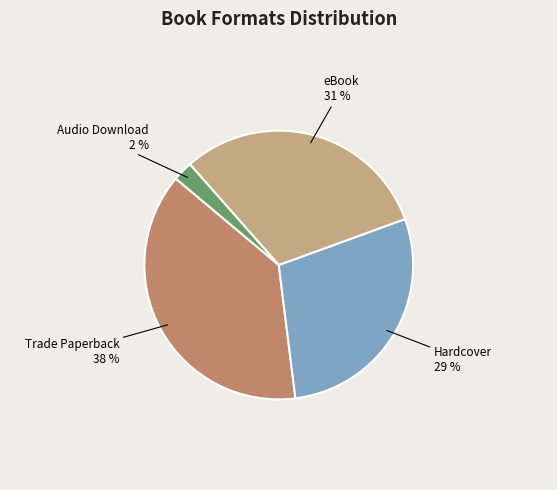

The Hardcover slice represents 41% of the pie. True or false?

False